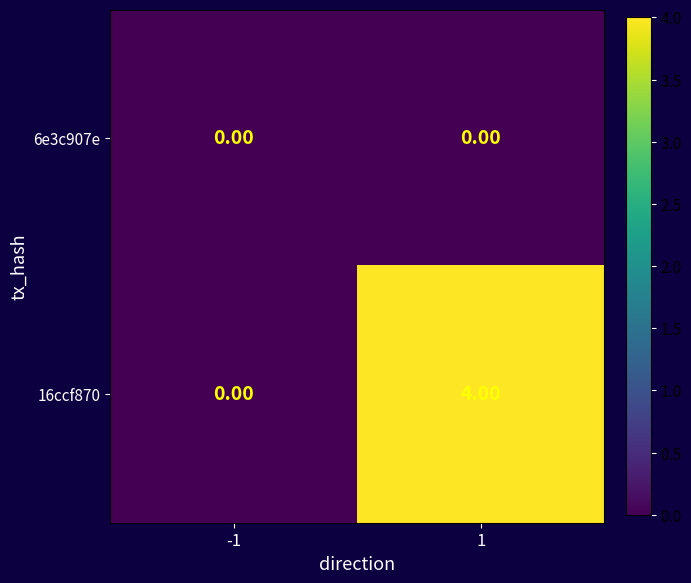

Rank the series at 1 from highest to lowest value.

16ccf870, 6e3c907e